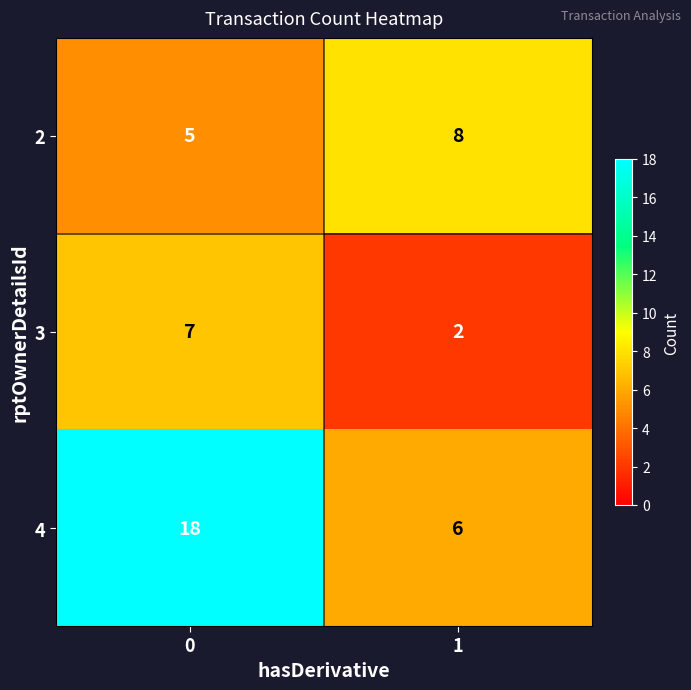

What value does the 4 series have at 0?

18